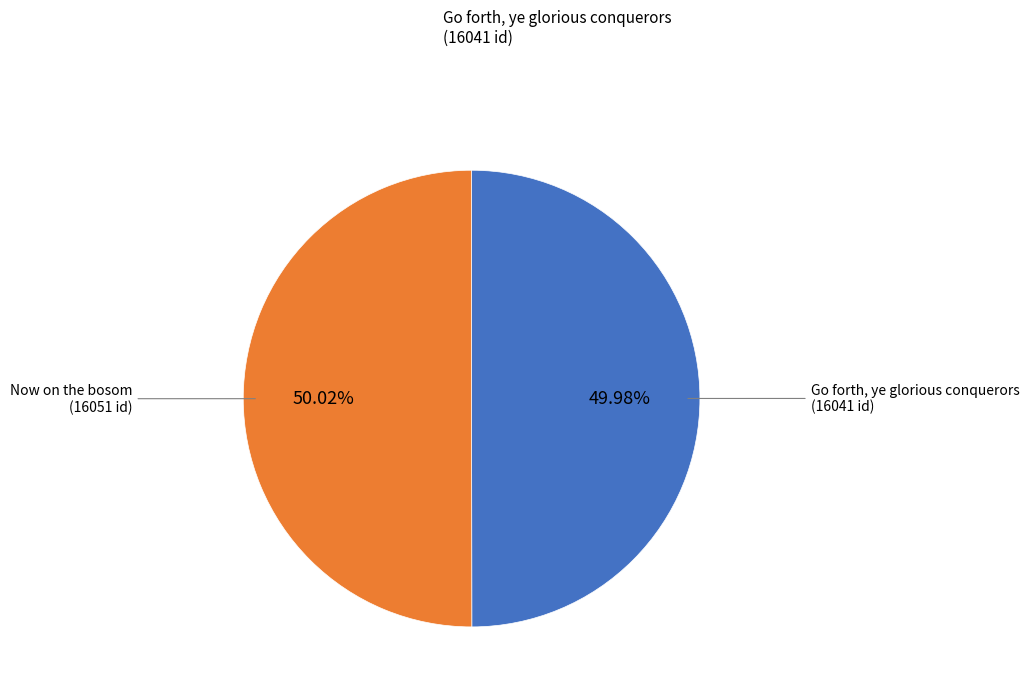

How many slices are in this pie chart?

2